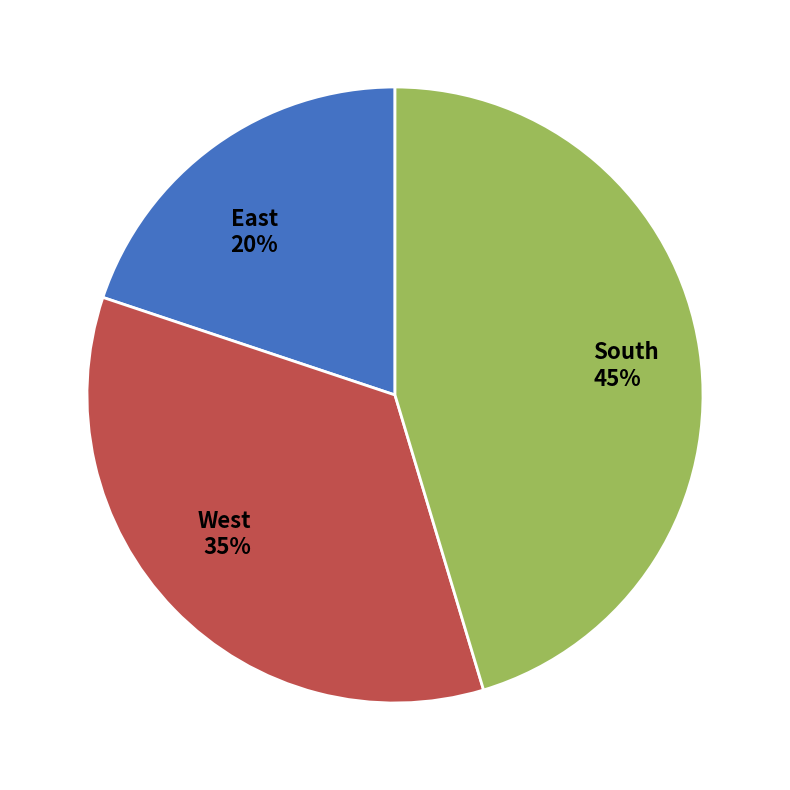

Which has a higher value, West or East?

West